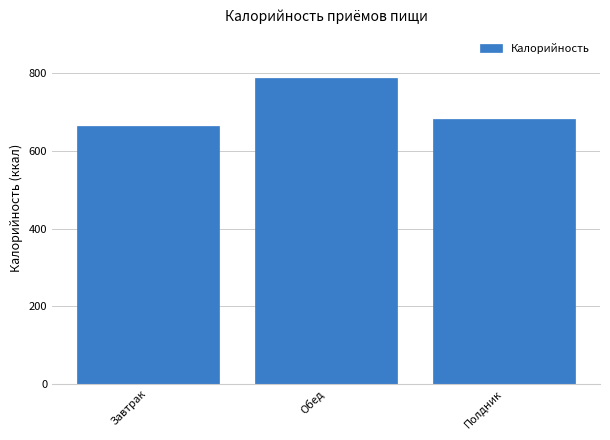

Reading left to right, what are all the values shown in this chart?

663.2	786.5	682.6